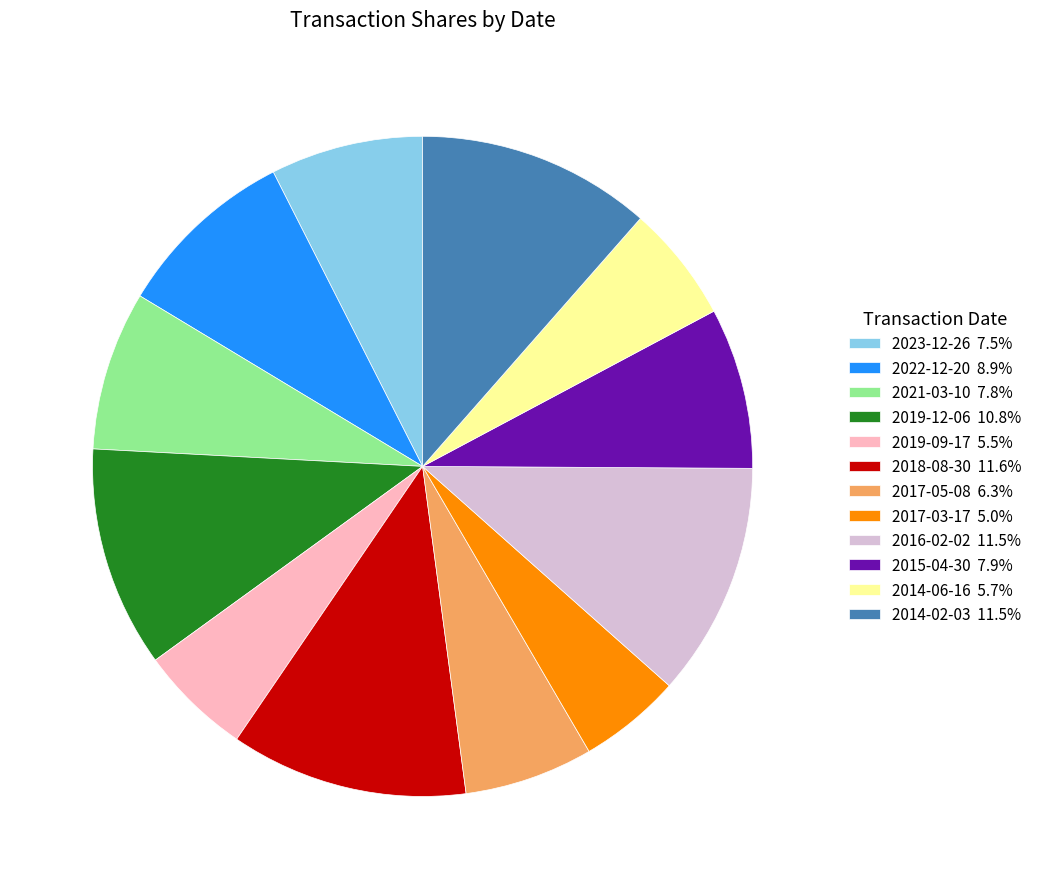

Count the number of slices in the pie.

12